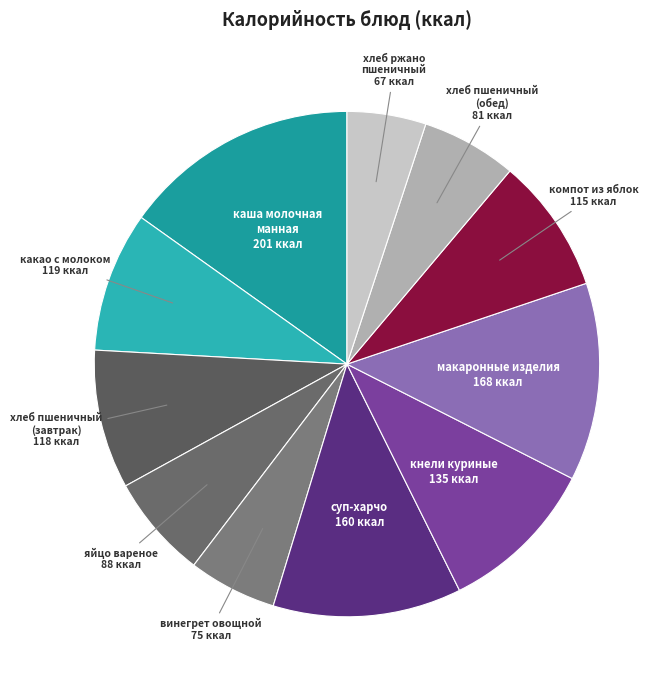

What is the smallest slice in the pie chart?

хлеб ржано
пшеничный